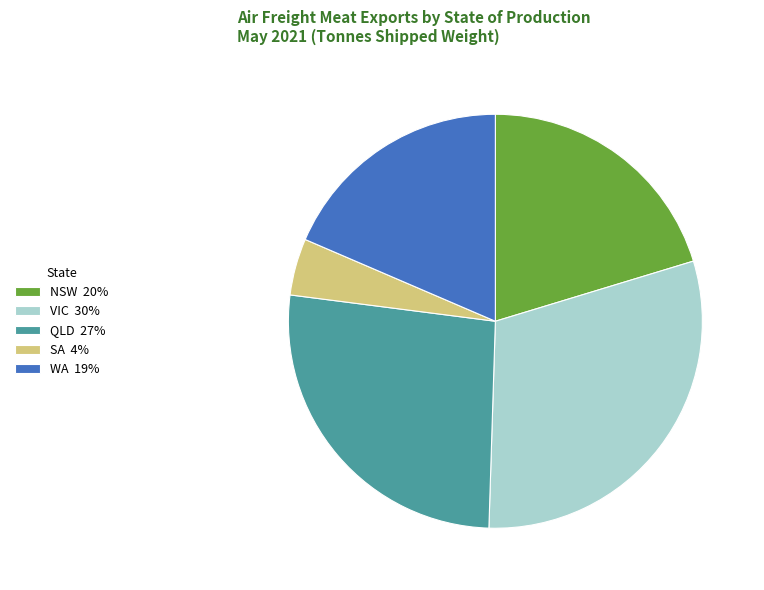

Is there a majority slice in this chart?

No